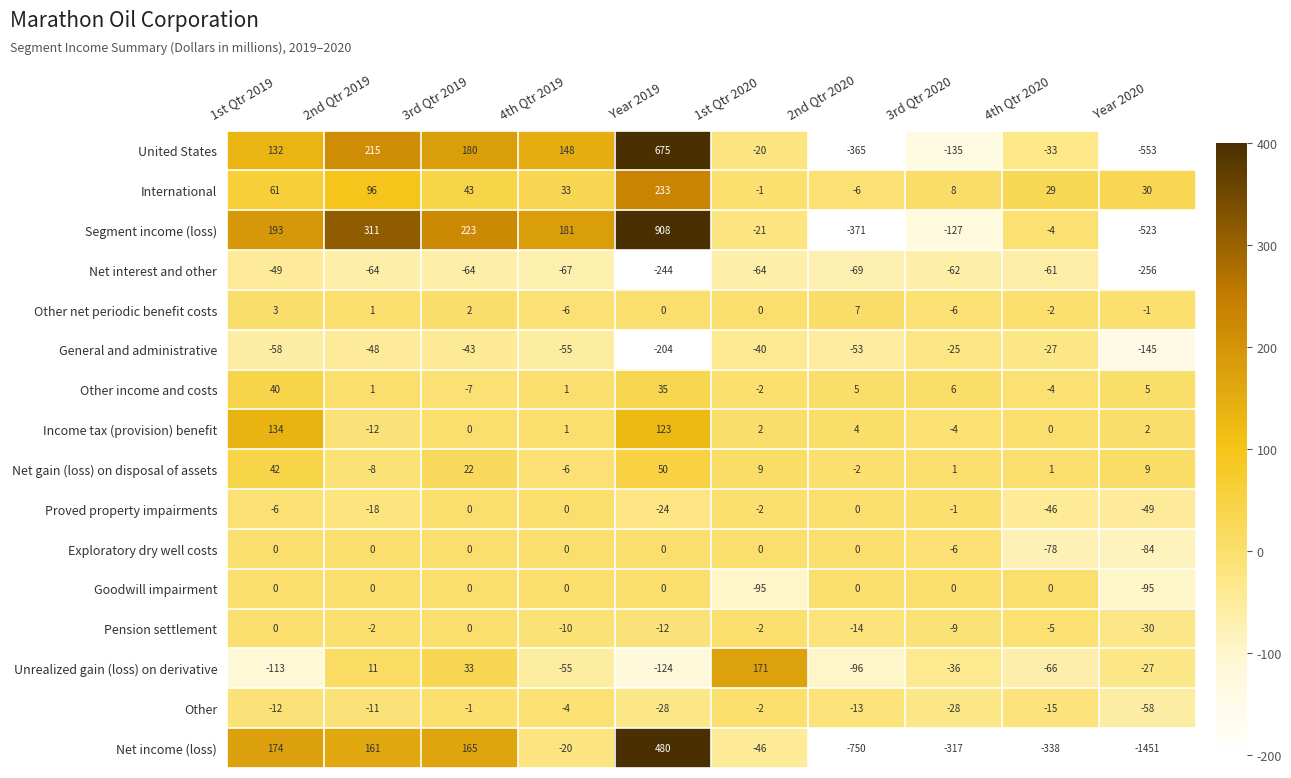

How many data points does each series have?

10